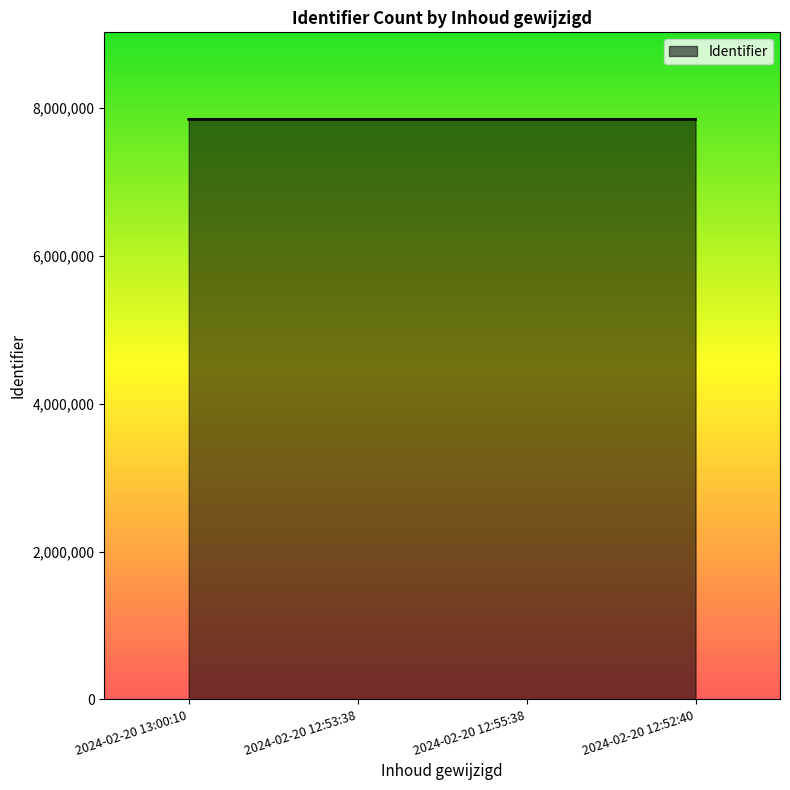

What is the greatest value displayed?

7847338